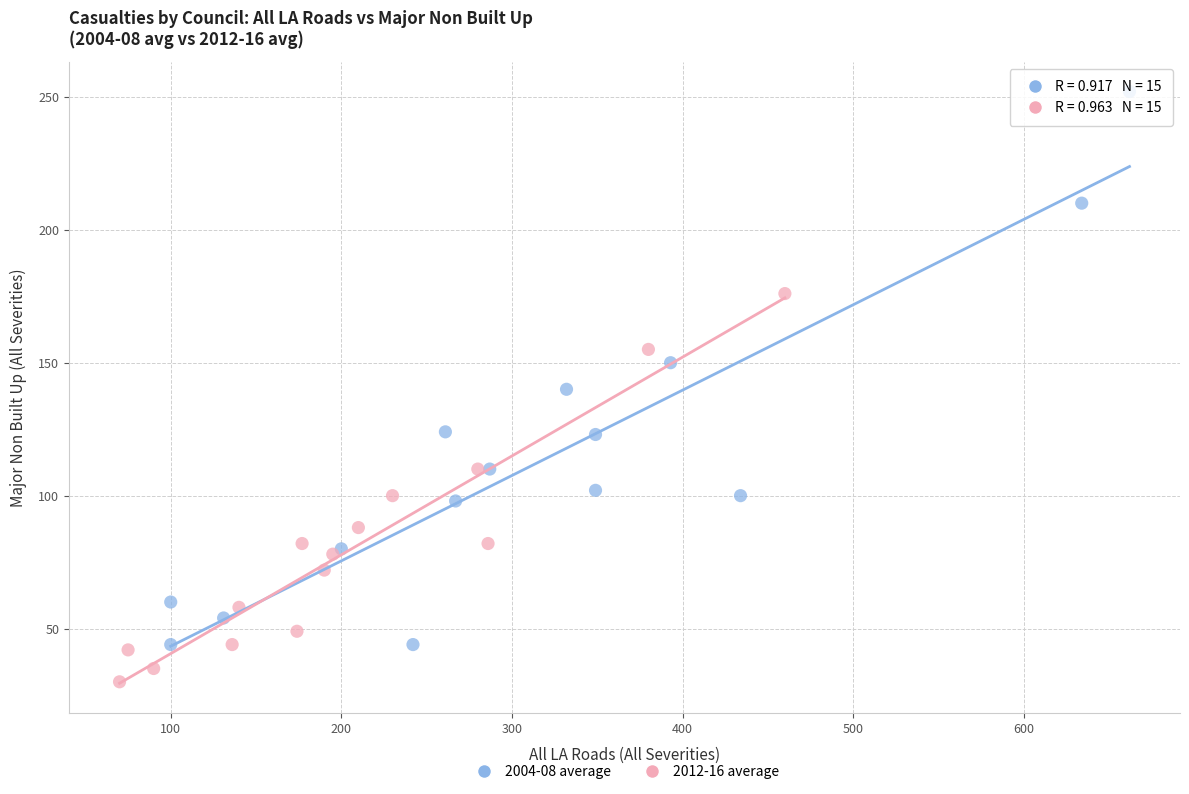

What are all the series names shown in the legend?

2004-08 average, 2012-16 average